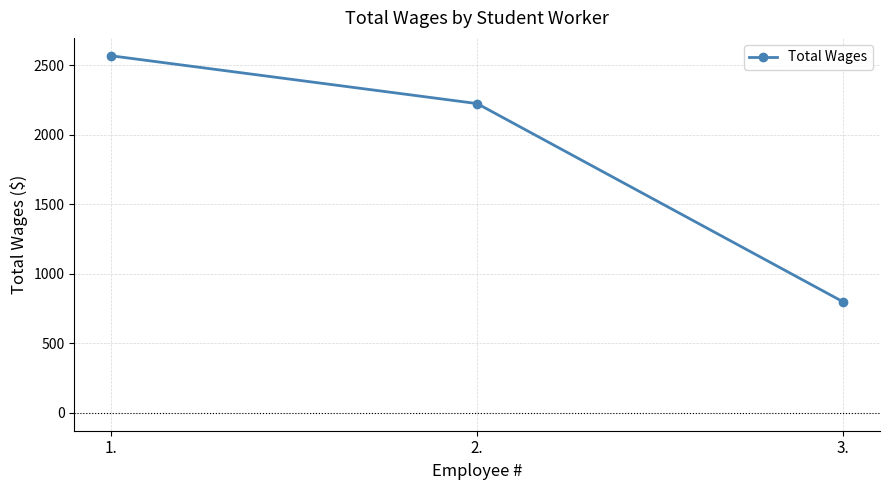

Approximately how many times larger is the value at 2. compared to 1.?

0.9